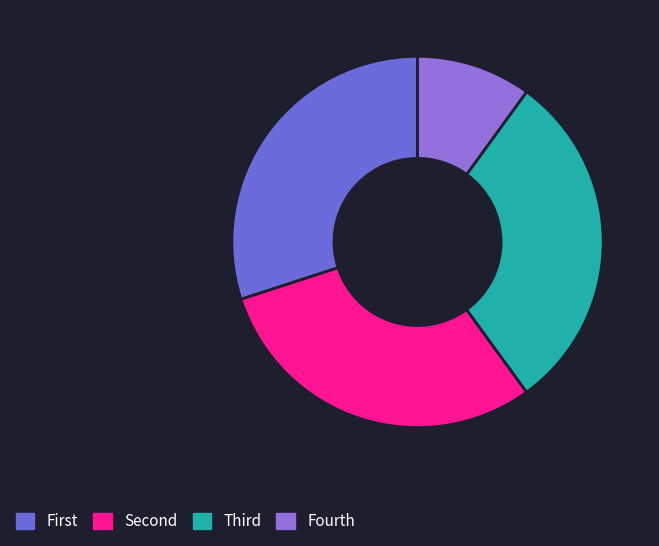

How many segments does this pie chart have?

4